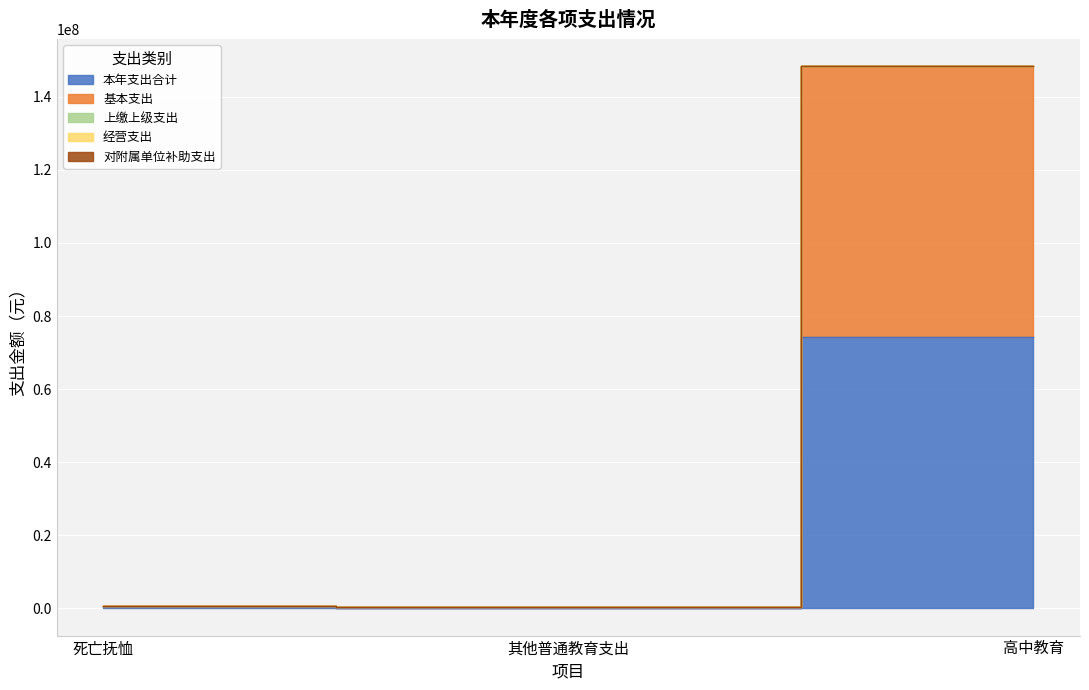

Between 其他普通教育支出 and 高中教育, which series saw the biggest shift?

本年支出合计